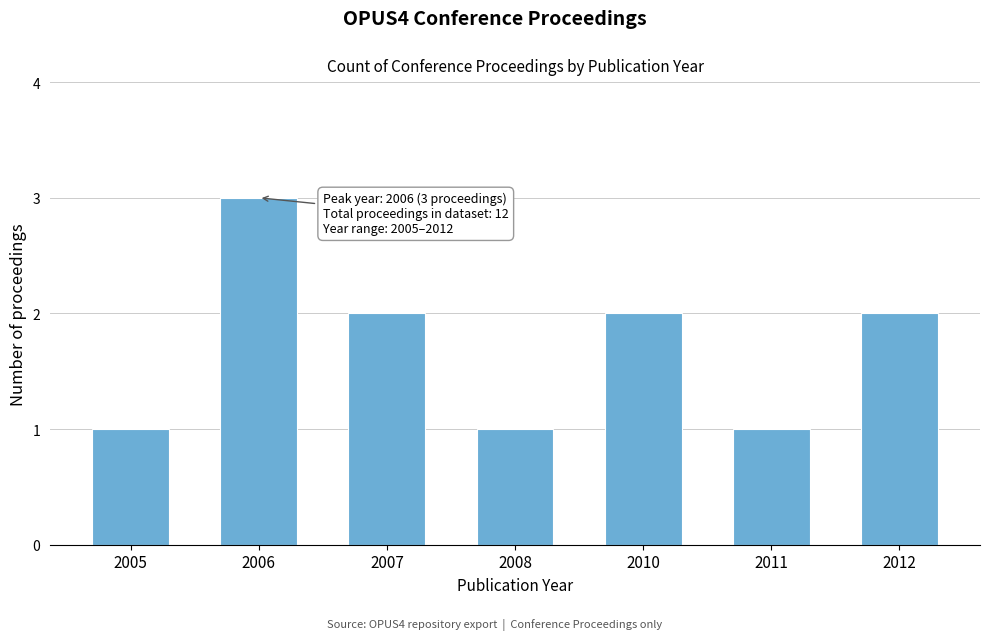

Reading left to right, what are all the values shown in this chart?

1	3	2	1	2	1	2